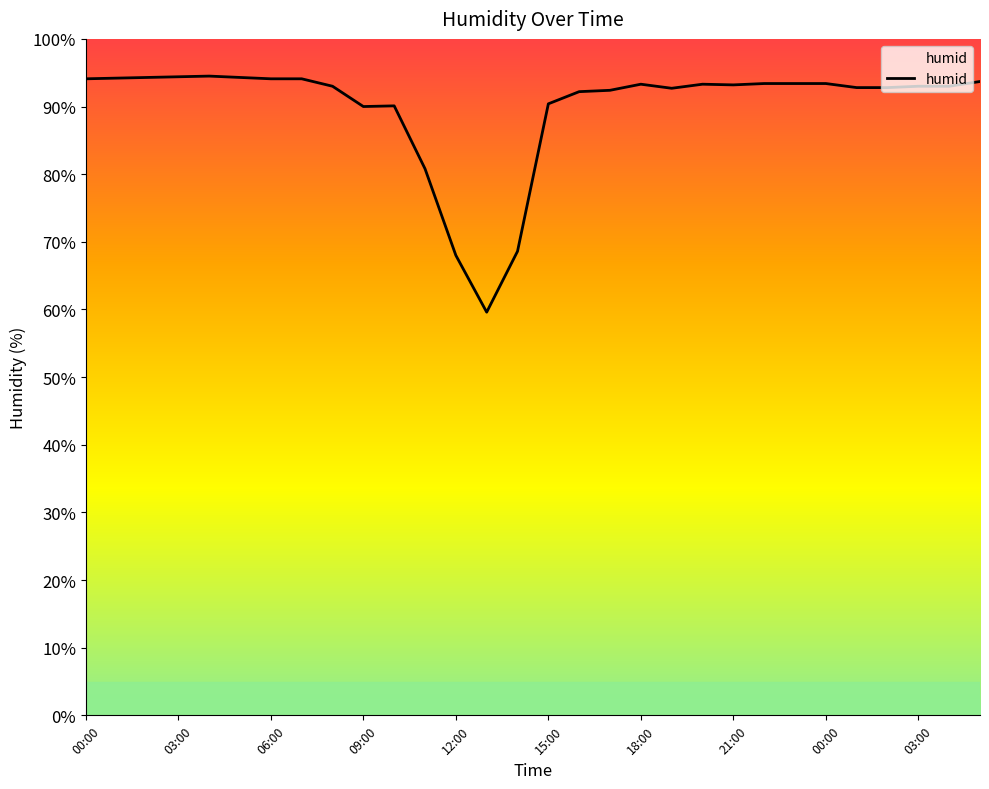

What is the difference between the maximum and minimum values?

34.9